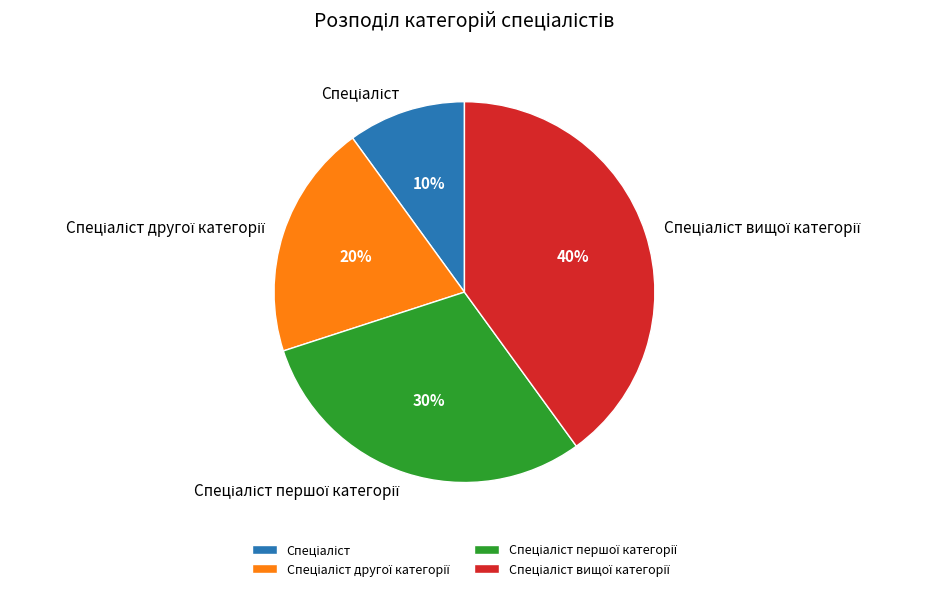

Is there any slice that represents more than half of the pie?

No